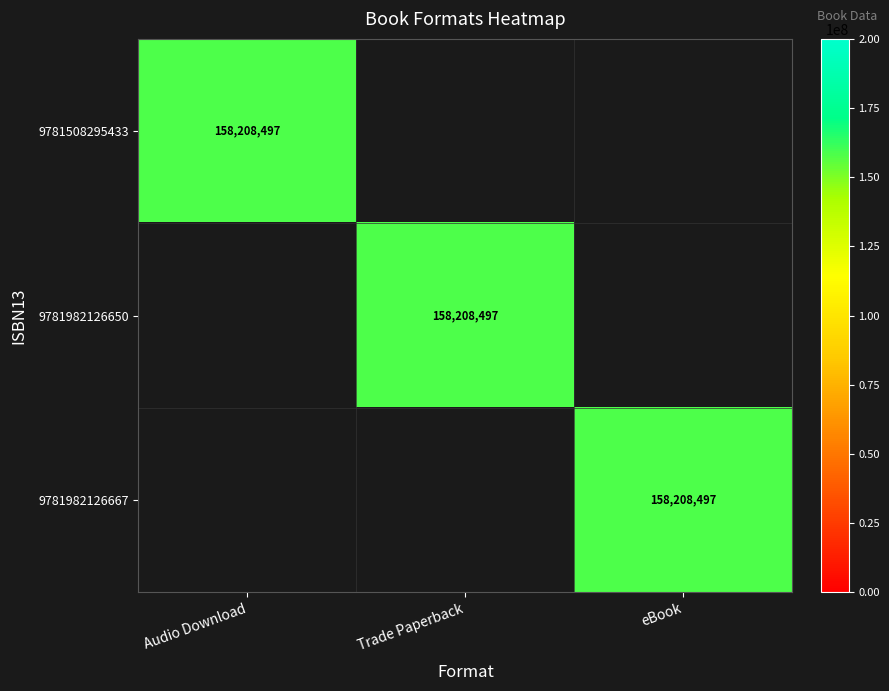

The 9781508295433 series shows 158208497 at Audio Download. True or false?

True